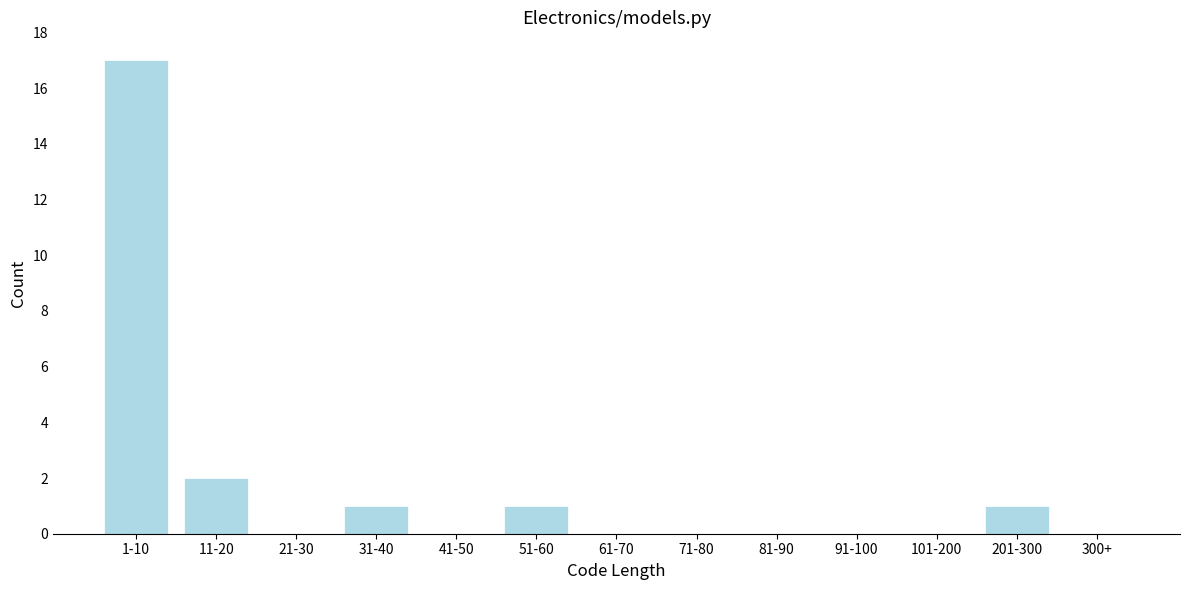

Reading right to left, list all the values displayed in this chart.

300+=0	201-300=1	101-200=0	91-100=0	81-90=0	71-80=0	61-70=0	51-60=1	41-50=0	31-40=1	21-30=0	11-20=2	1-10=17